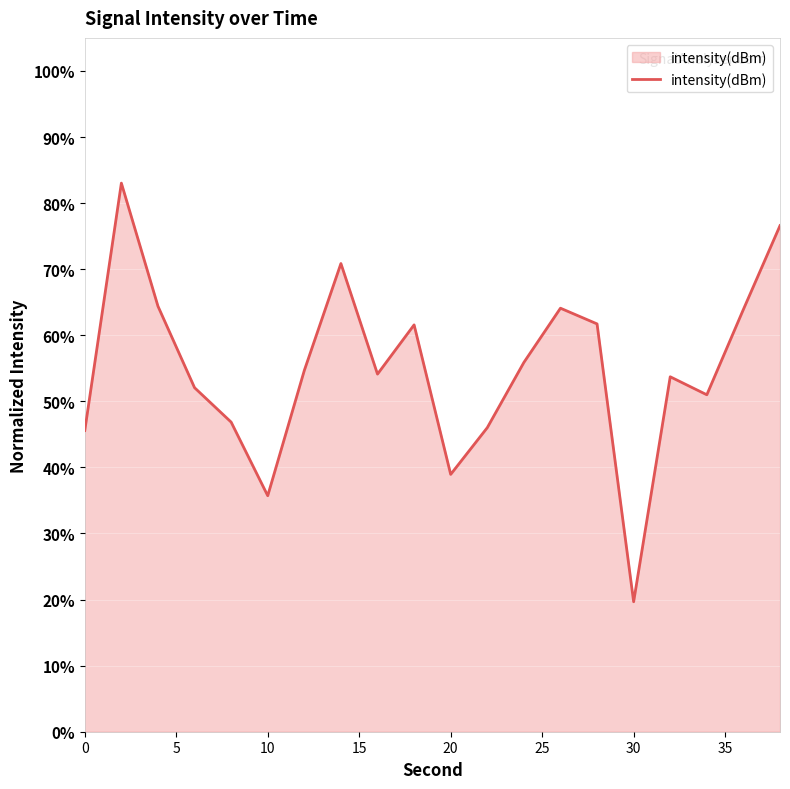

What is the difference between the maximum and minimum values?

63.4